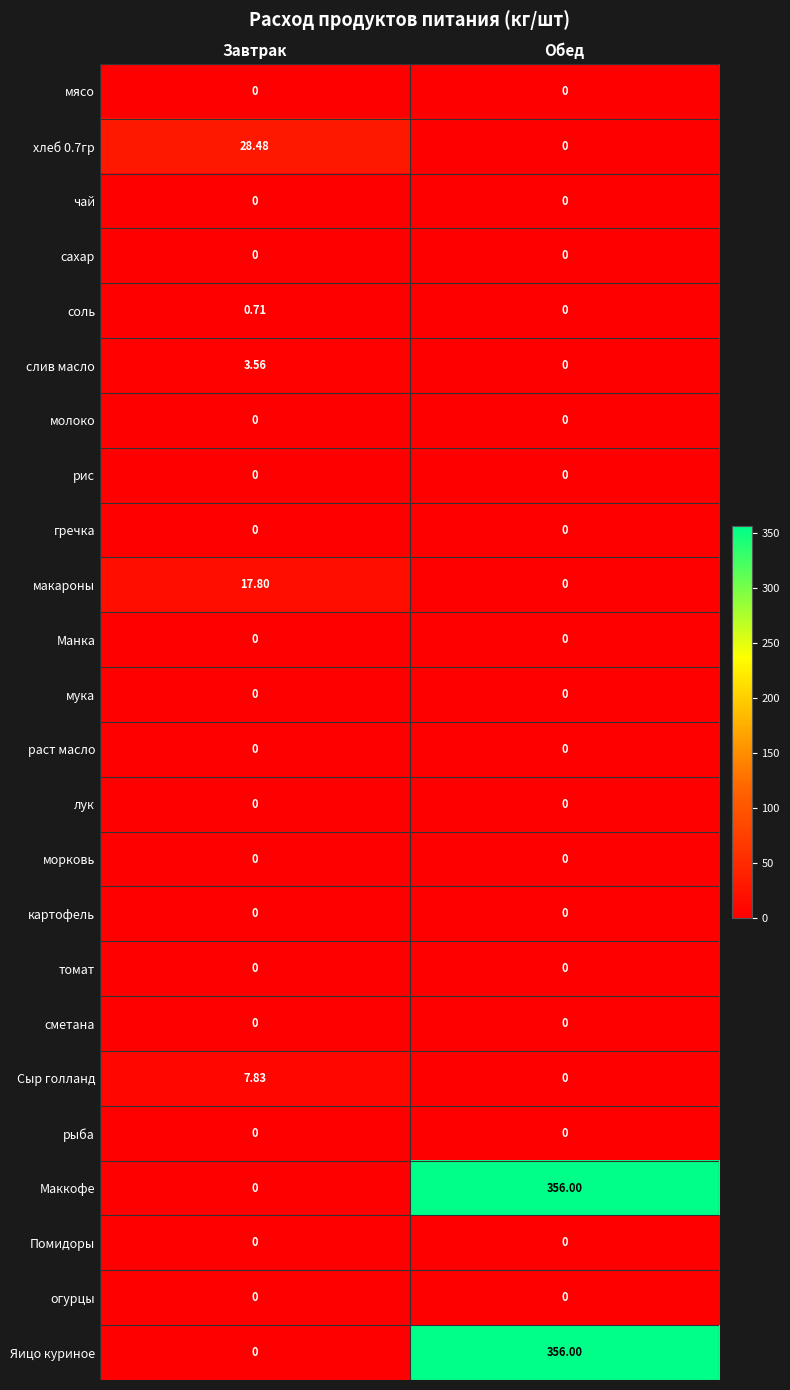

At how many categories does at least one series exceed 110?

1